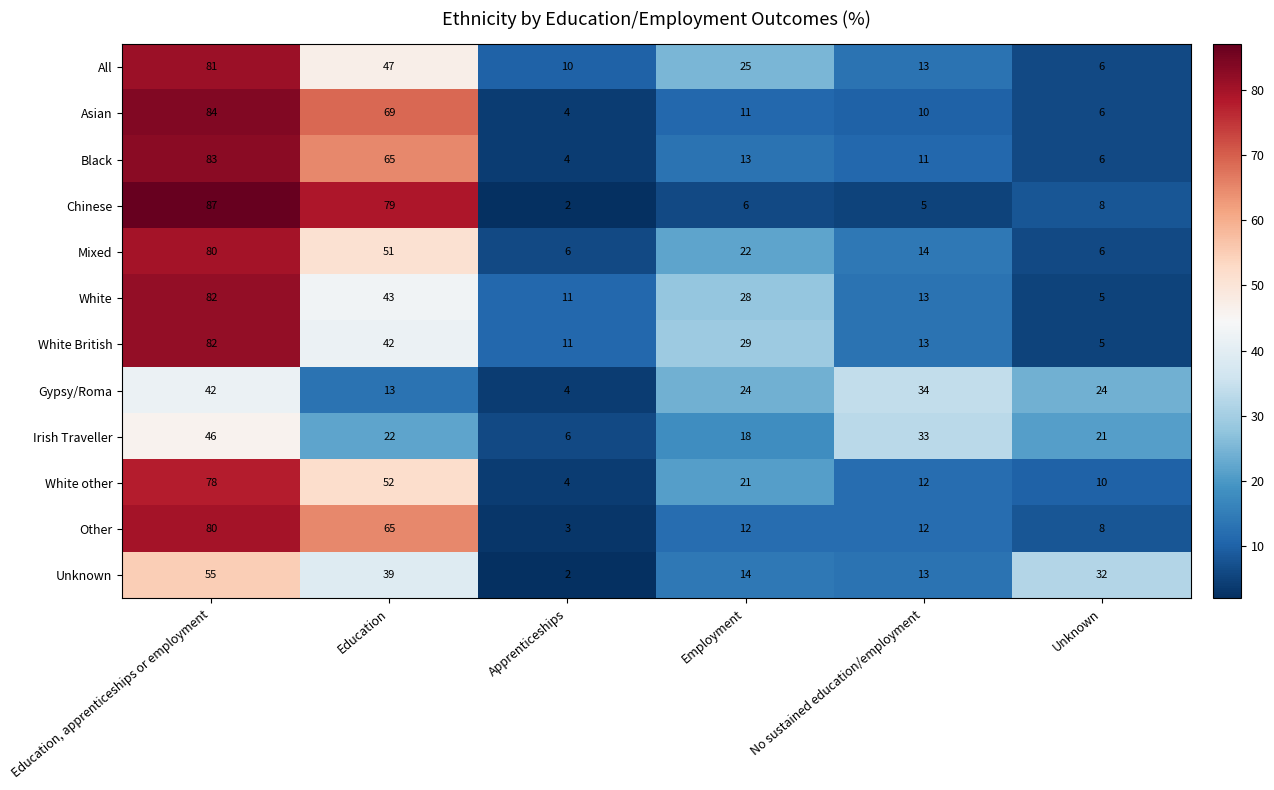

What is the difference between the highest and lowest values at Apprenticeships?

9